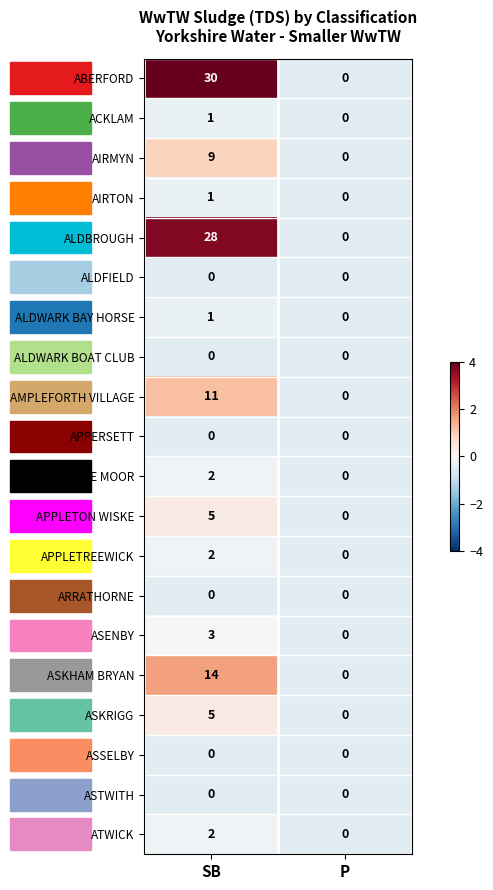

Between SB and P, which series saw the biggest shift?

ABERFORD